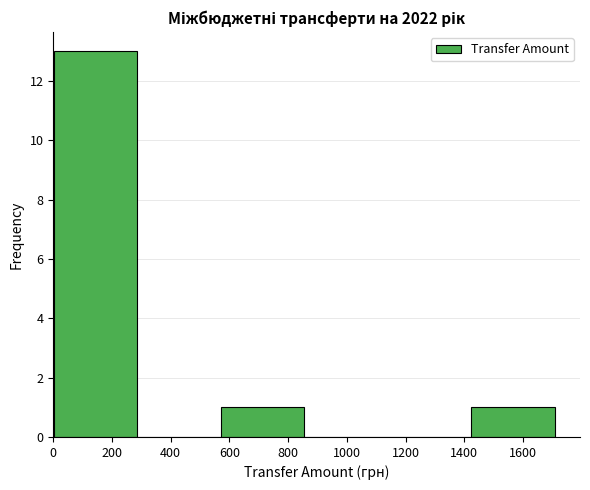

Which range on the x-axis has the tallest bar?

0 to 280